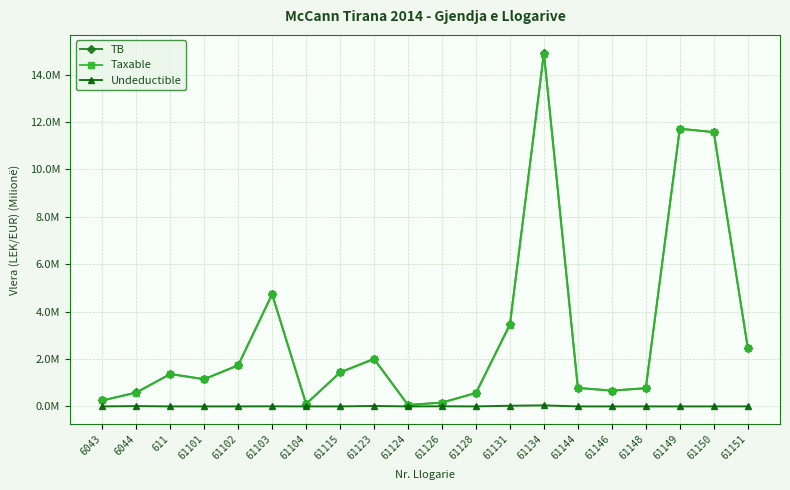

What are all the series names shown in the legend?

TB, Taxable, Undeductible